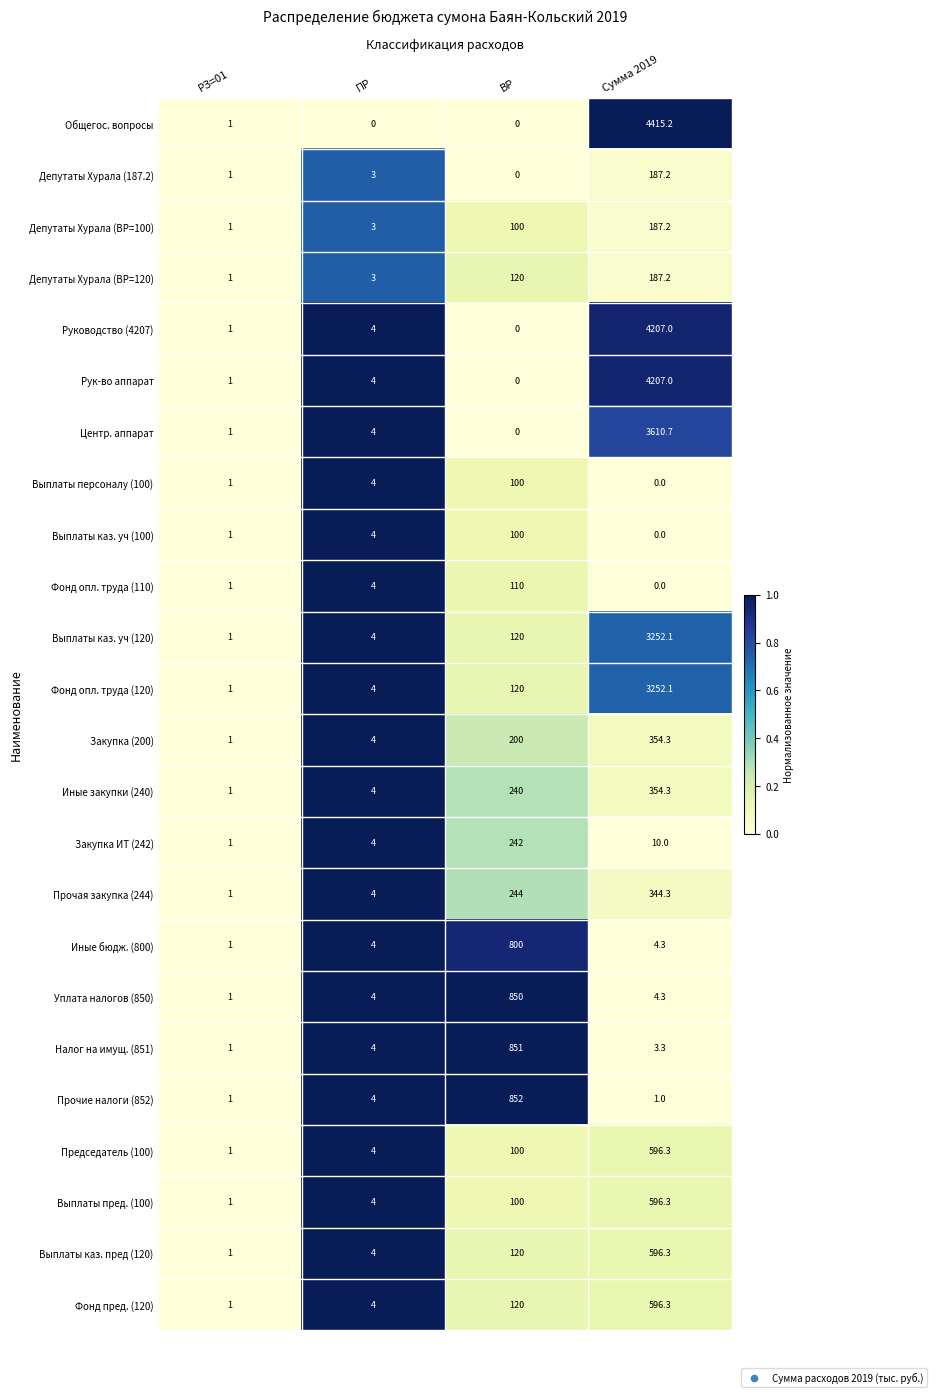

The Уплата налогов (850) series shows 5.8 at Сумма 2019. True or false?

False